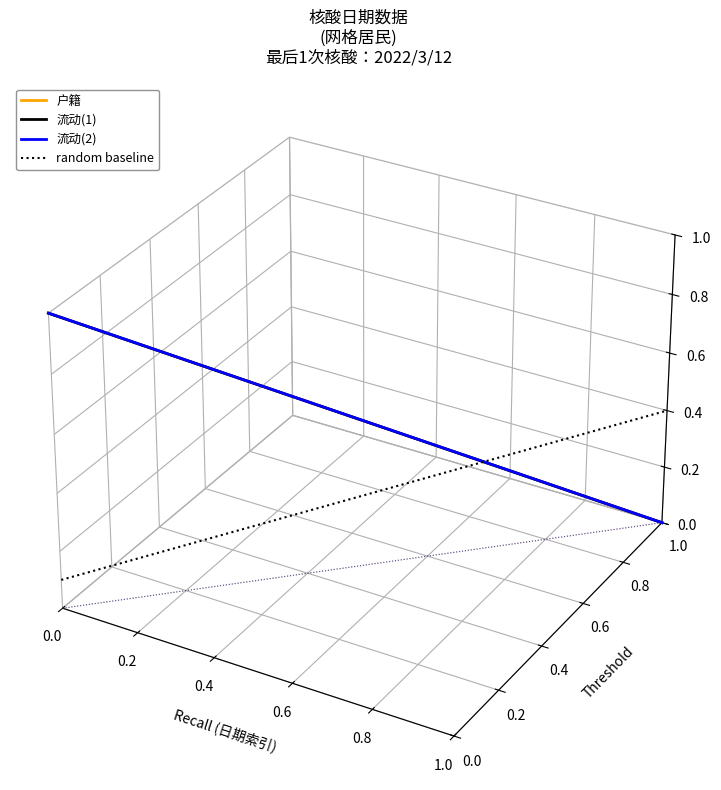

How many distinct data groups are displayed?

4